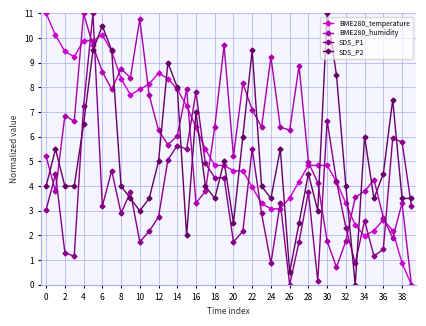

What is the value of the BME280_humidity point at the 19th from the left?

6.4